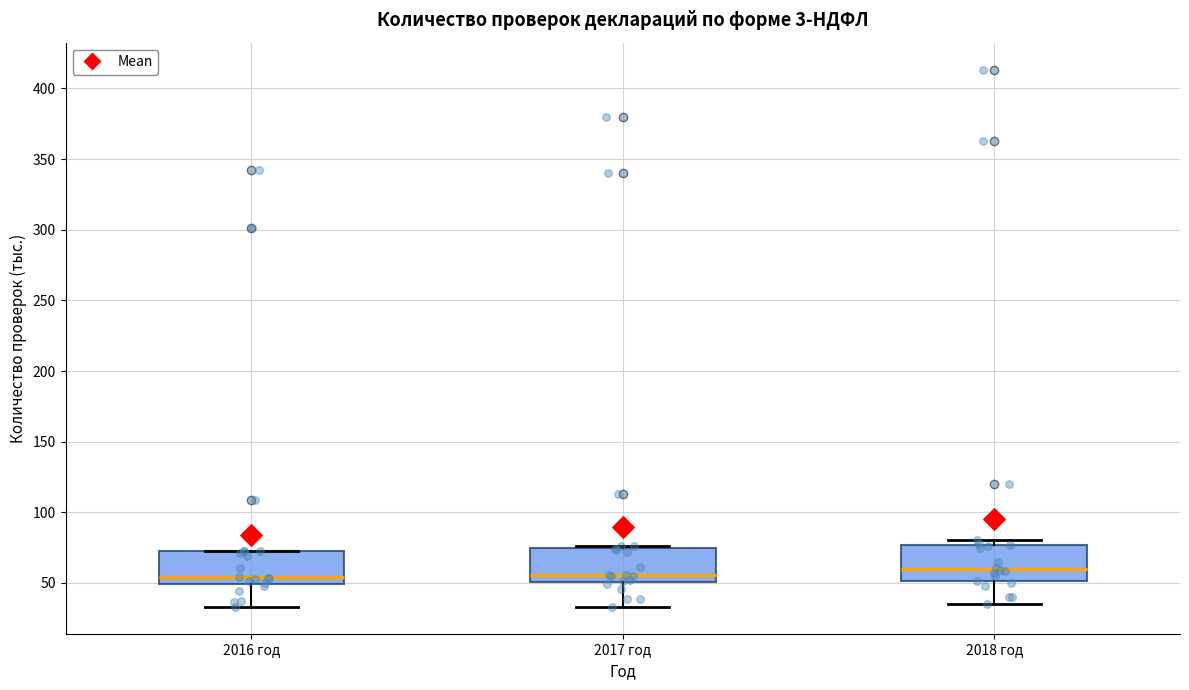

Reading left to right, transcribe this box plot: for each box, give where its median line is, the range the box spans, and where its two whiskers end, as read against the y-axis. The values are not printed on the chart, so give them approximately, as read against the axis.

2016 год: median 55, box 50 to 70, whiskers 35 to 75
2017 год: median 55, box 50 to 75, whiskers 35 to 75 (just above the box's upper edge)
2018 год: median 60, box 50 to 75, whiskers 35 to 80